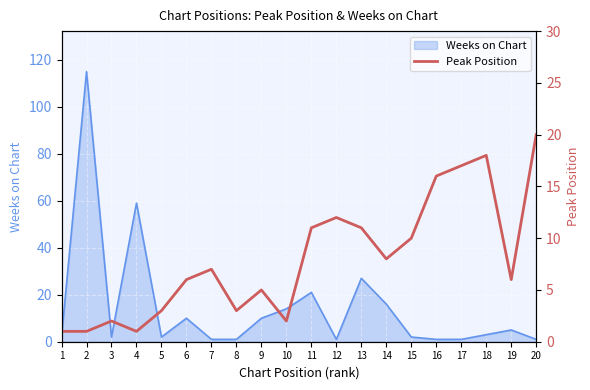

What is the maximum value for Weeks on Chart?

115